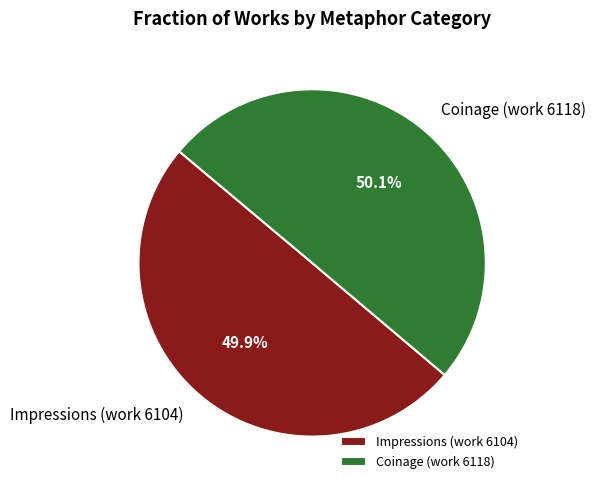

What is the ratio of the value at Impressions (work 6104) to the value at Coinage (work 6118)?

1.0